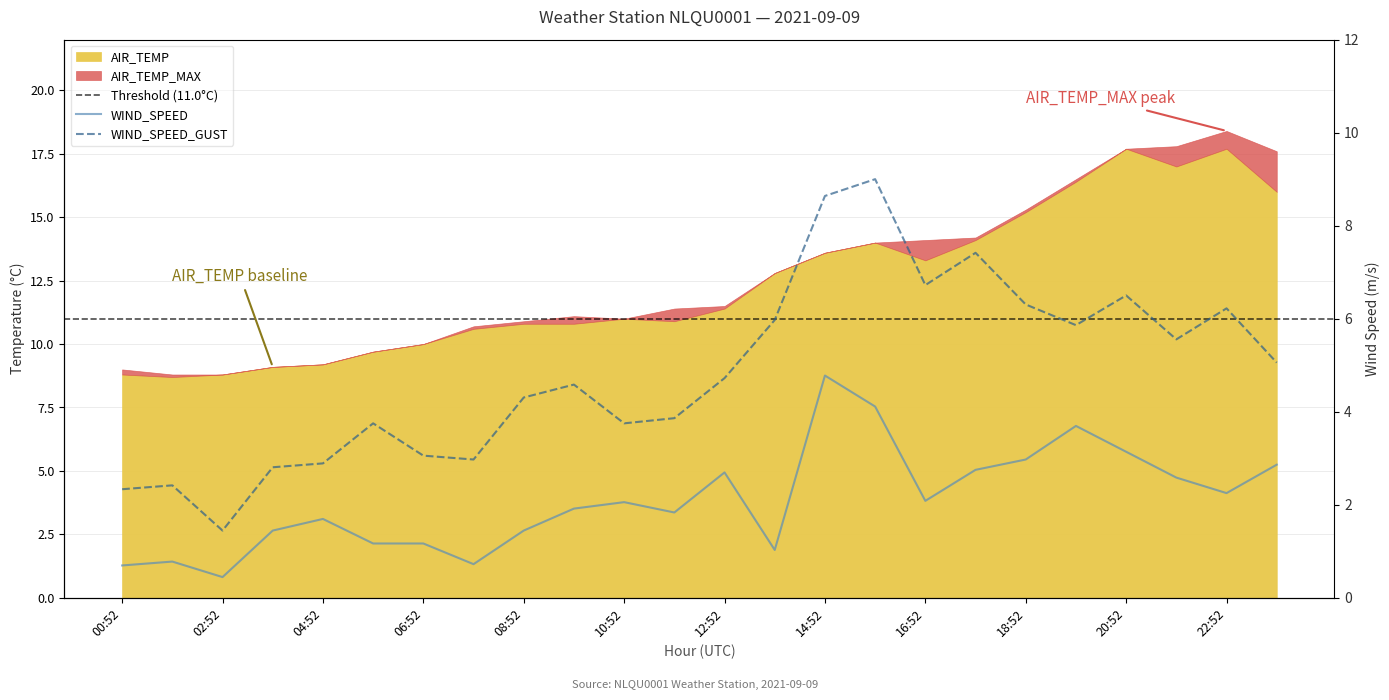

Rank the categories by WIND_SPEED_GUST value from highest to lowest.

15:52, 14:52, 17:52, 16:52, 20:52, 18:52, 22:52, 13:52, 19:52, 21:52, 23:52, 12:52, 09:52, 08:52, 11:52, 05:52, 10:52, 06:52, 07:52, 04:52, 03:52, 01:52, 00:52, 02:52